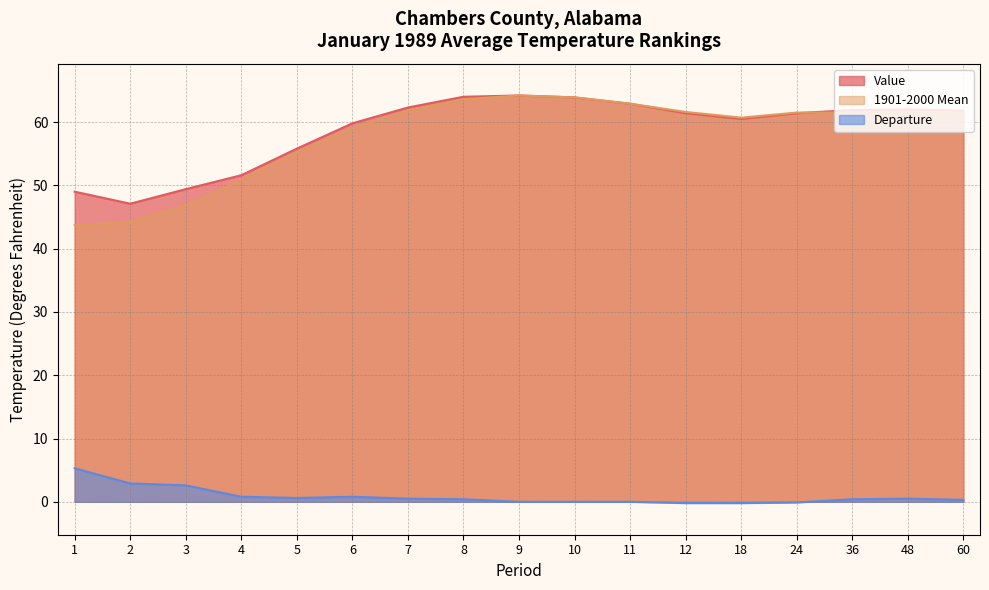

At which category does the chart reach its minimum across all series?

12